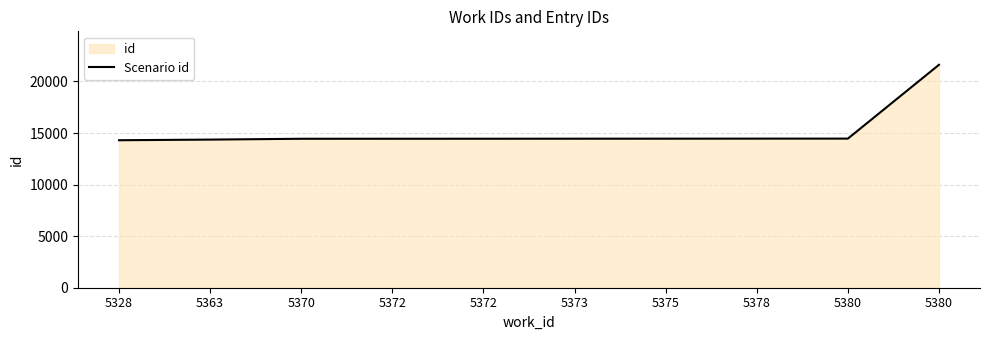

List the labels in order of value, smallest first.

5328, 5363, 5370, 5372, 5372, 5373, 5375, 5378, 5380, 5380